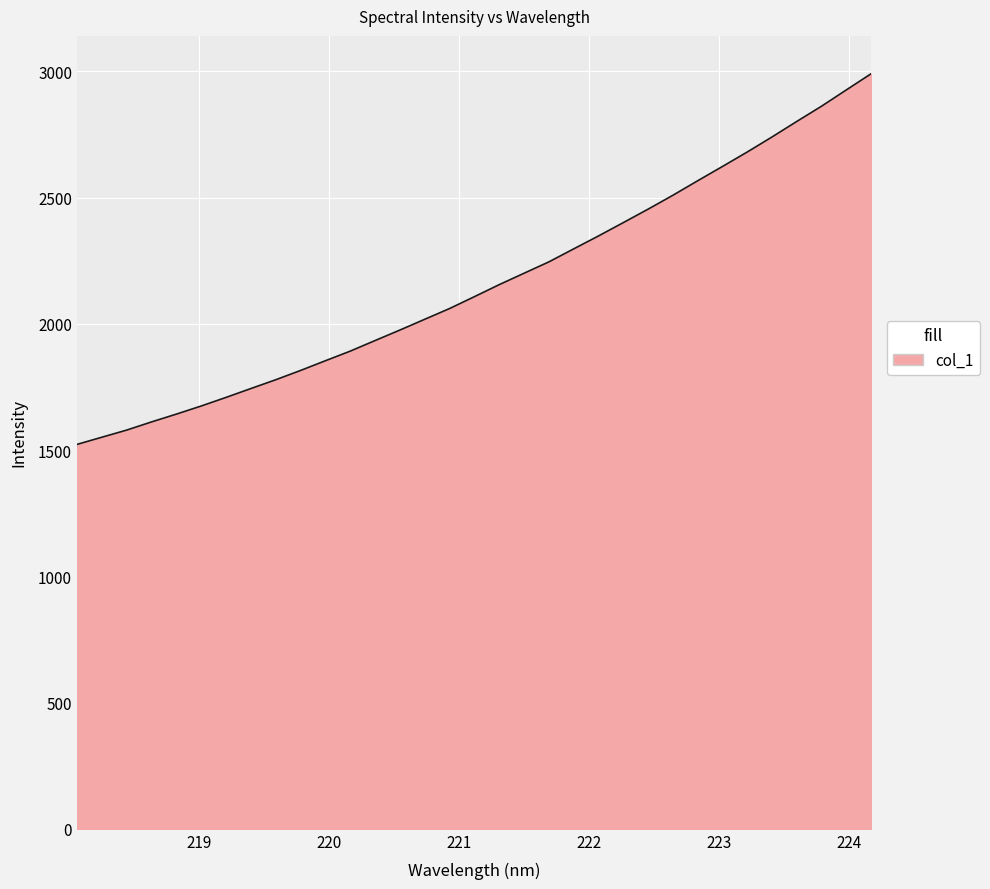

What is the minimum value shown in the chart?

1522.7